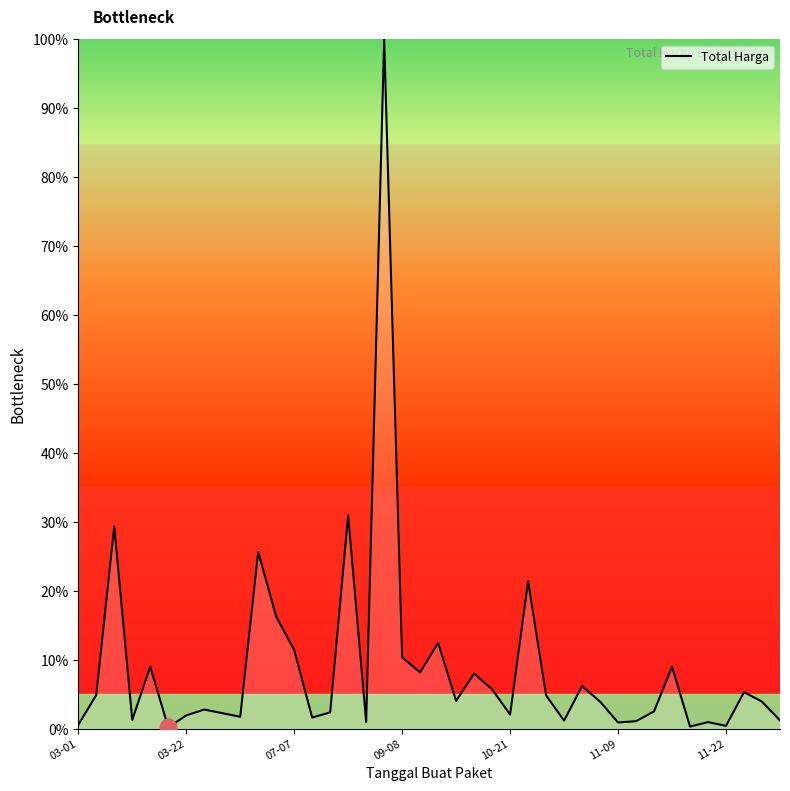

Does the chart display data point markers on the line(s)?

No